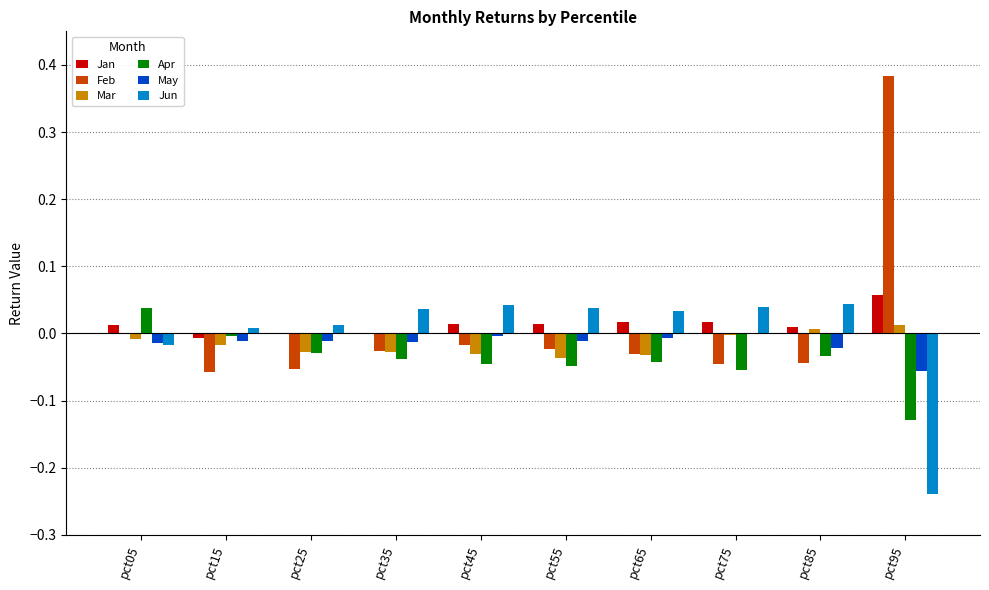

The value of May at pct15 is -0.0. True or false?

True